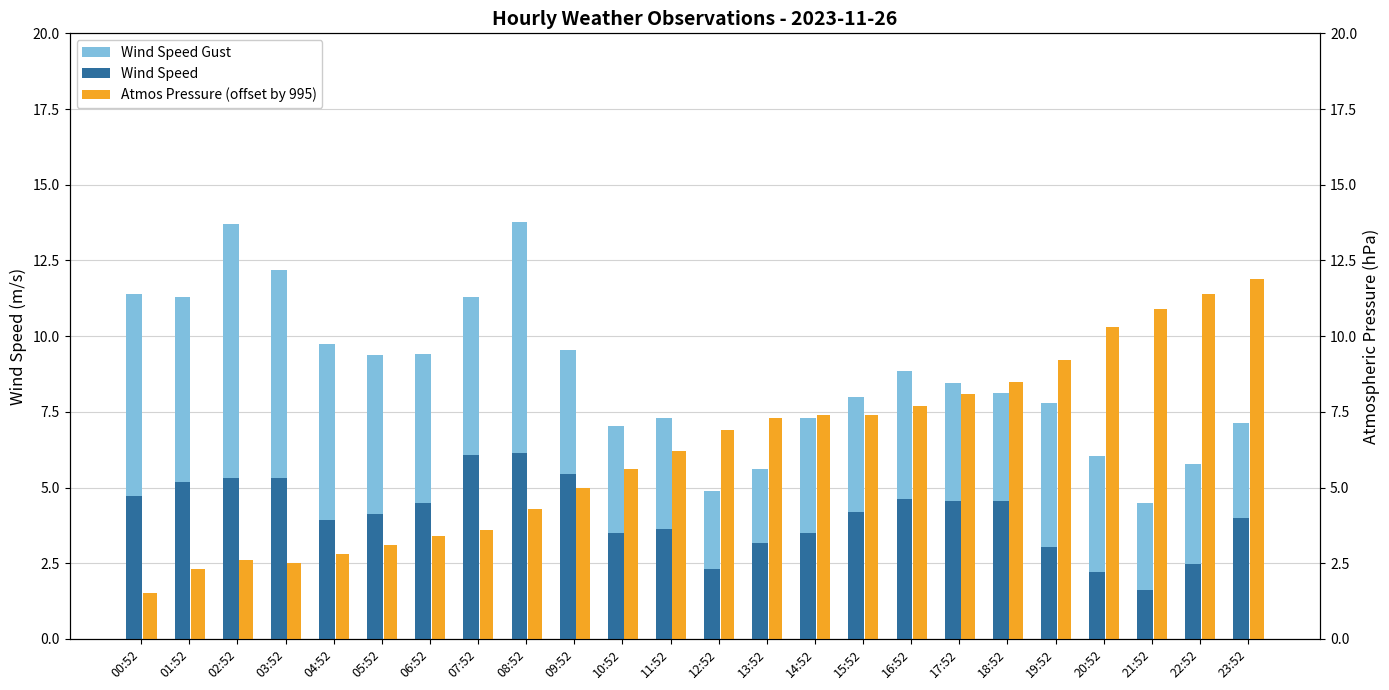

Reading right to left, extract all data points from this chart.

Wind Speed Gust: 23:52=7.1	22:52=5.8	21:52=4.5	20:52=6.0	19:52=7.8	18:52=8.1	17:52=8.4	16:52=8.9	15:52=8.0	14:52=7.3	13:52=5.6	12:52=4.9	11:52=7.3	10:52=7.0	09:52=9.6	08:52=13.8	07:52=11.3	06:52=9.4	05:52=9.4	04:52=9.8	03:52=12.2	02:52=13.7	01:52=11.3	00:52=11.4
Wind Speed: 23:52=4.0	22:52=2.5	21:52=1.6	20:52=2.2	19:52=3.0	18:52=4.6	17:52=4.6	16:52=4.6	15:52=4.2	14:52=3.5	13:52=3.2	12:52=2.3	11:52=3.6	10:52=3.5	09:52=5.4	08:52=6.1	07:52=6.1	06:52=4.5	05:52=4.1	04:52=3.9	03:52=5.3	02:52=5.3	01:52=5.2	00:52=4.7
Atmos Pressure (offset by 995): 23:52=11.9	22:52=11.4	21:52=10.9	20:52=10.3	19:52=9.2	18:52=8.5	17:52=8.1	16:52=7.7	15:52=7.4	14:52=7.4	13:52=7.3	12:52=6.9	11:52=6.2	10:52=5.6	09:52=5.0	08:52=4.3	07:52=3.6	06:52=3.4	05:52=3.1	04:52=2.8	03:52=2.5	02:52=2.6	01:52=2.3	00:52=1.5